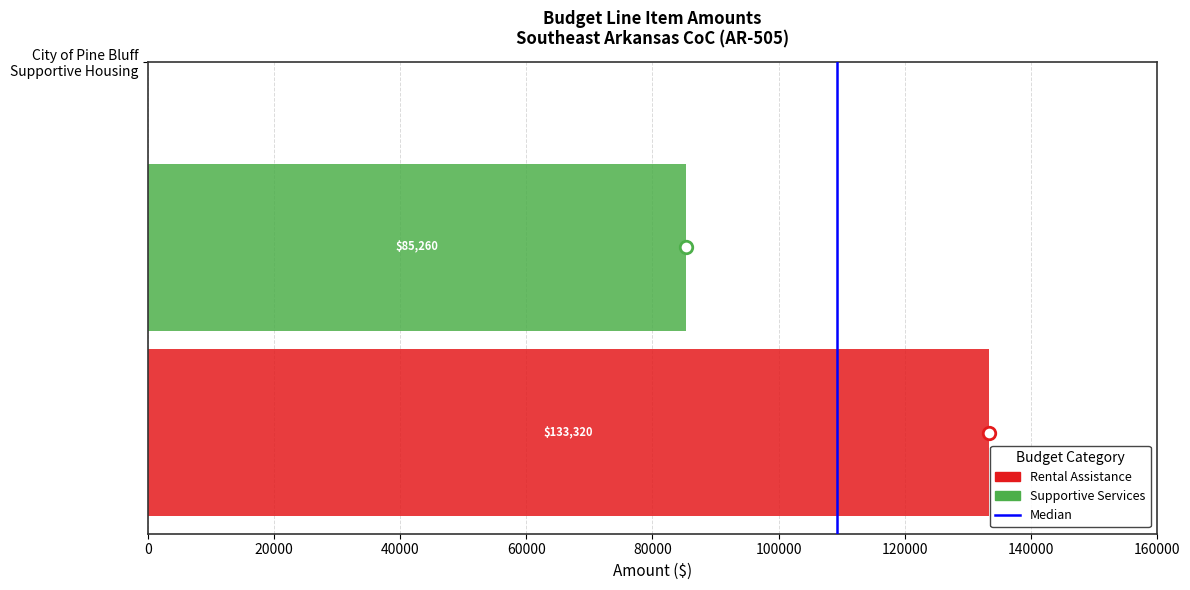

What is the minimum value shown in the chart?

85260